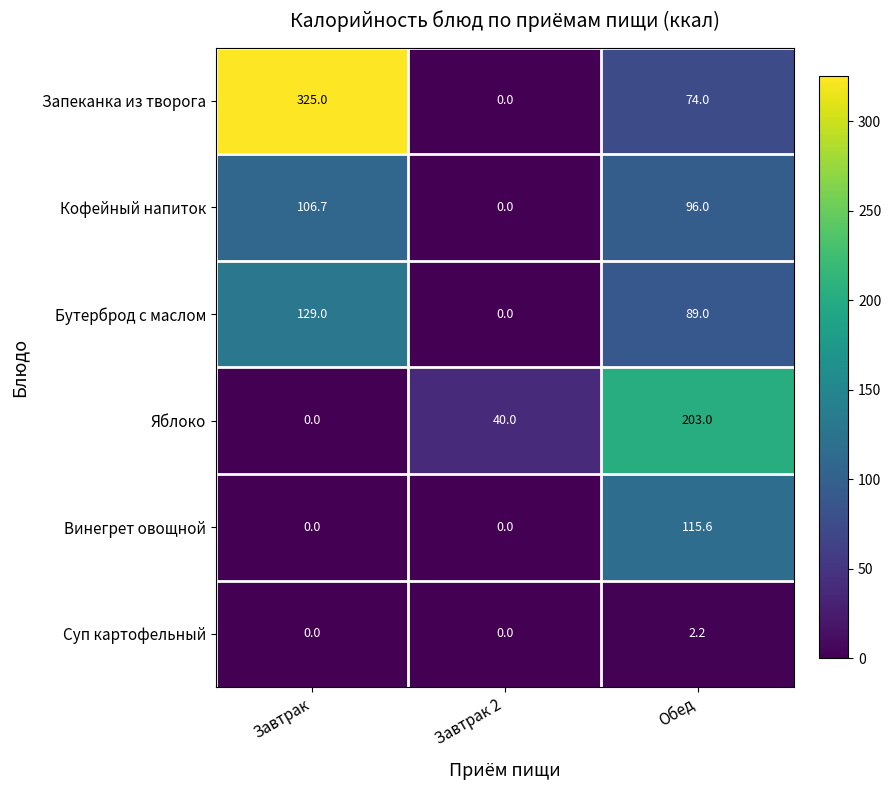

What is the spread (max minus min) of values at Завтрак 2?

40.0